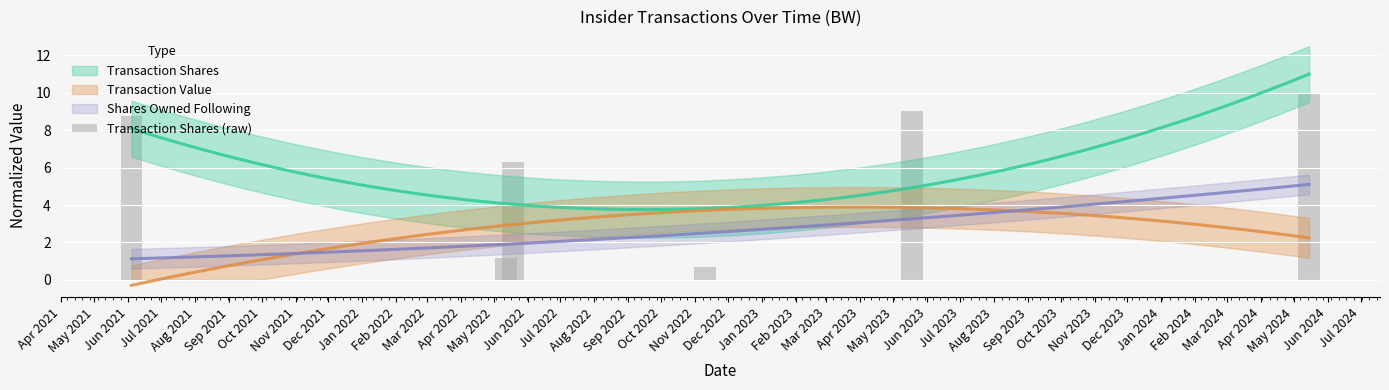

What is the difference between the maximum and minimum values?

9.3